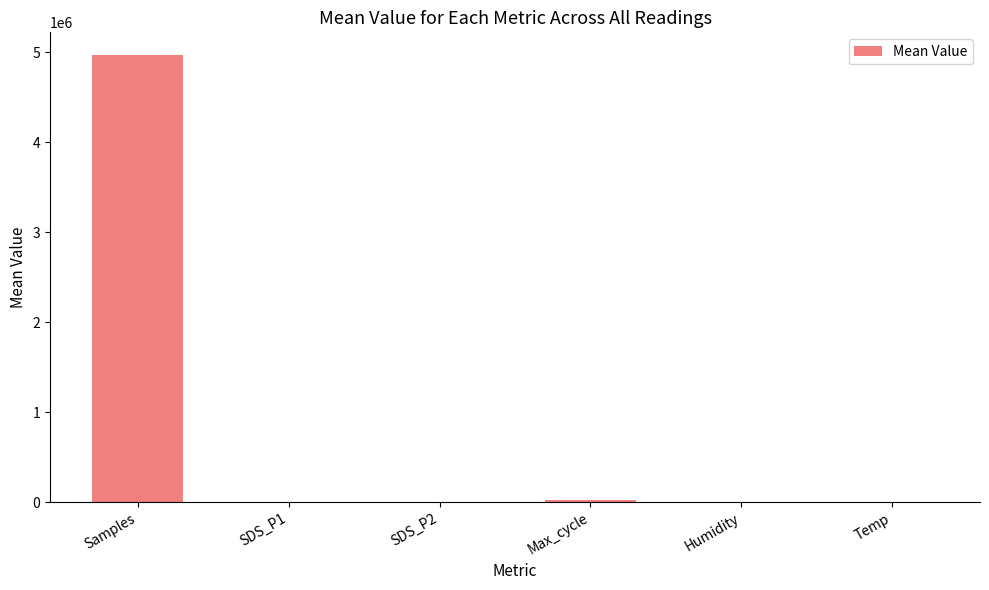

The chart shows a value of 4972686.3 at Samples. True or false?

True